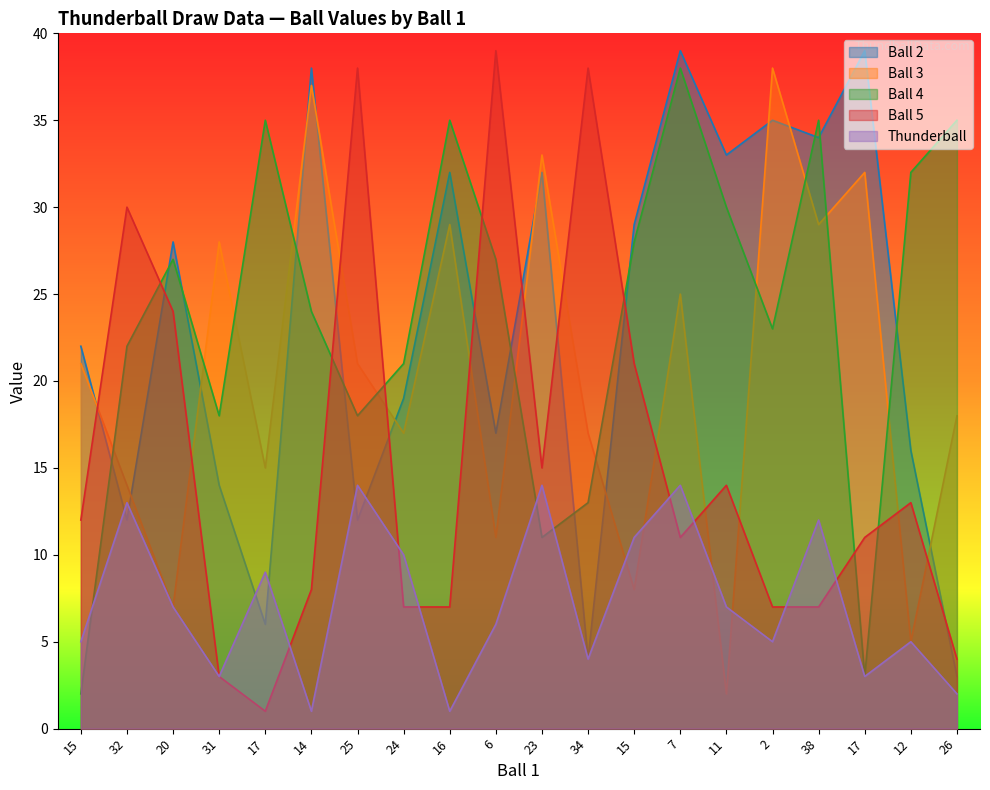

Is the value of Ball 3 at 11 greater than the value of Ball 5 at 25?

No